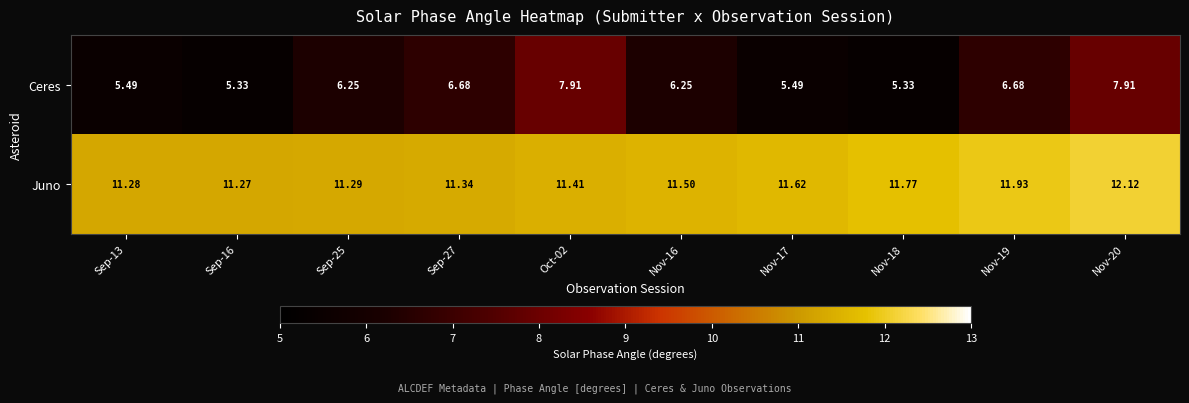

Which series changed the most between Sep-13 and Sep-27?

Ceres